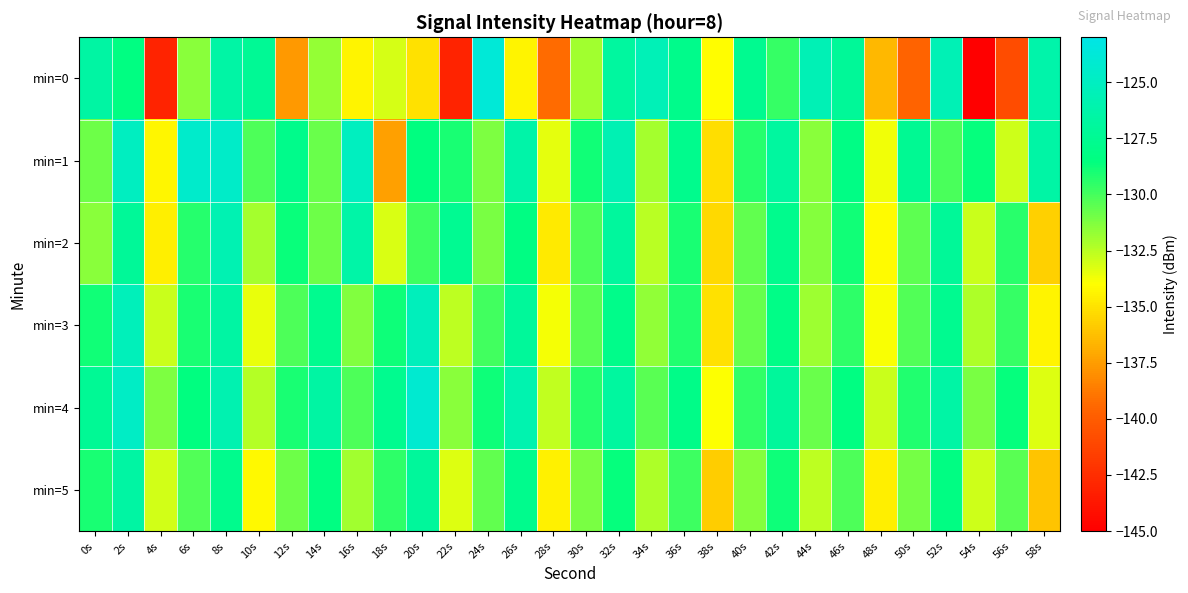

What is the minimum value shown in the chart?

-145.2